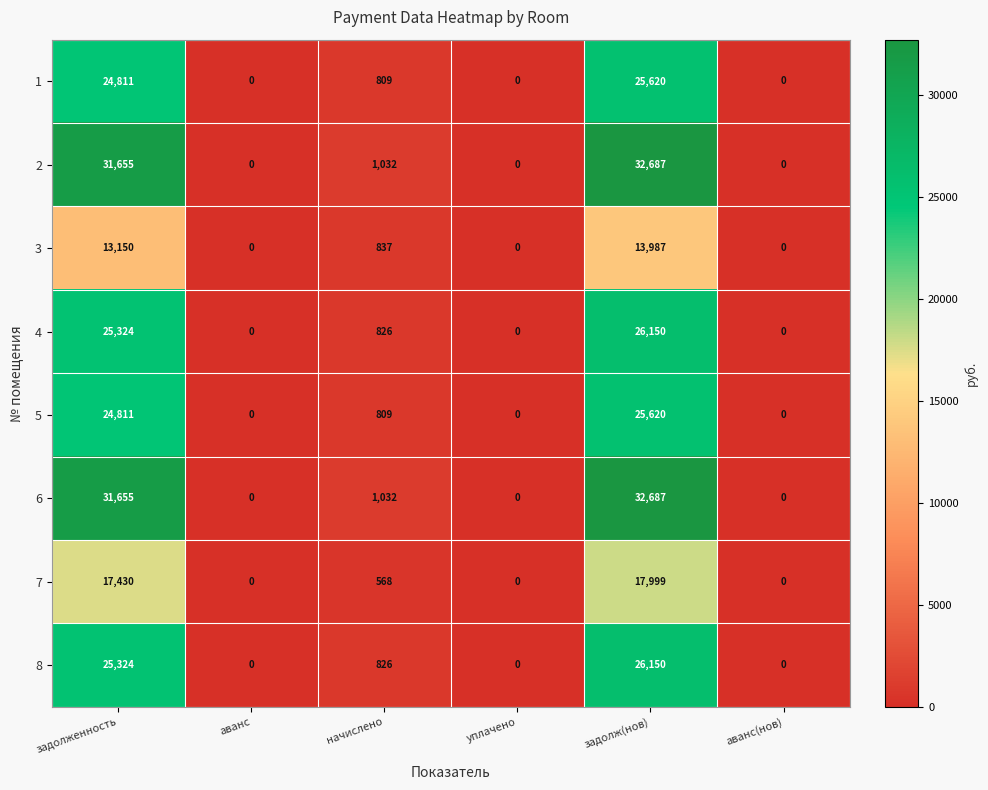

How many series are shown in this chart?

8